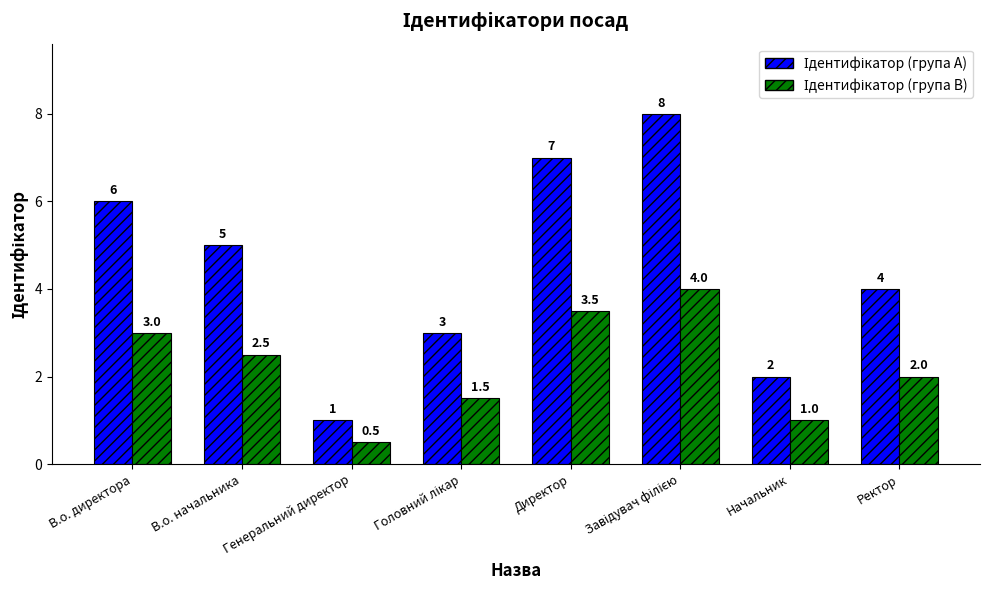

How many distinct data groups are displayed?

2